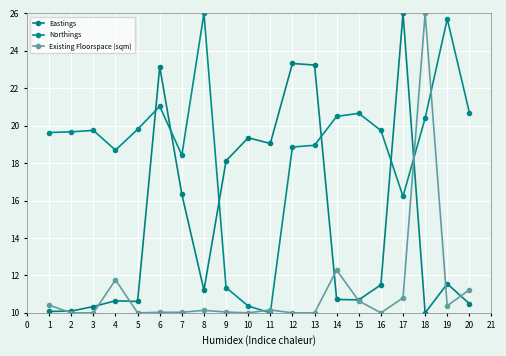

Reading left to right, what are all the values shown in this chart?

Eastings: 10.1	10.1	10.3	10.6	10.6	23.1	16.3	11.2	18.1	19.4	19.0	23.3	23.2	10.7	10.7	11.5	26.0	10.0	11.6	10.5
Northings: 19.6	19.7	19.7	18.7	19.8	21.0	18.4	26.0	11.4	10.4	10.0	18.9	19.0	20.5	20.7	19.7	16.2	20.4	25.7	20.7
Existing Floorspace (sqm): 10.4	10.0	10.0	11.8	10.0	10.0	10.0	10.1	10.0	10.0	10.2	10.0	10.0	12.3	10.6	10.0	10.8	26.0	10.4	11.2